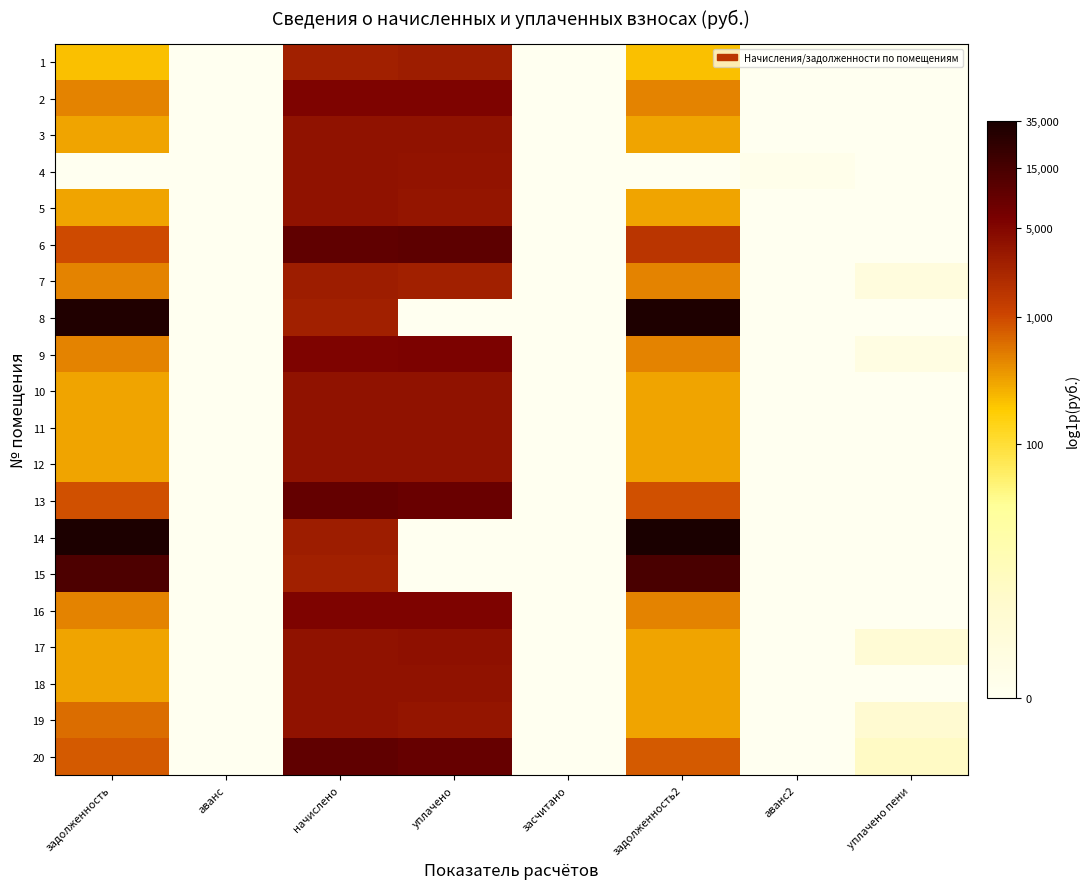

At уплачено, list the series in order from largest to smallest.

6, 20, 13, 9, 16, 2, 17, 18, 3, 11, 10, 12, 4, 5, 19, 1, 7, 8, 14, 15